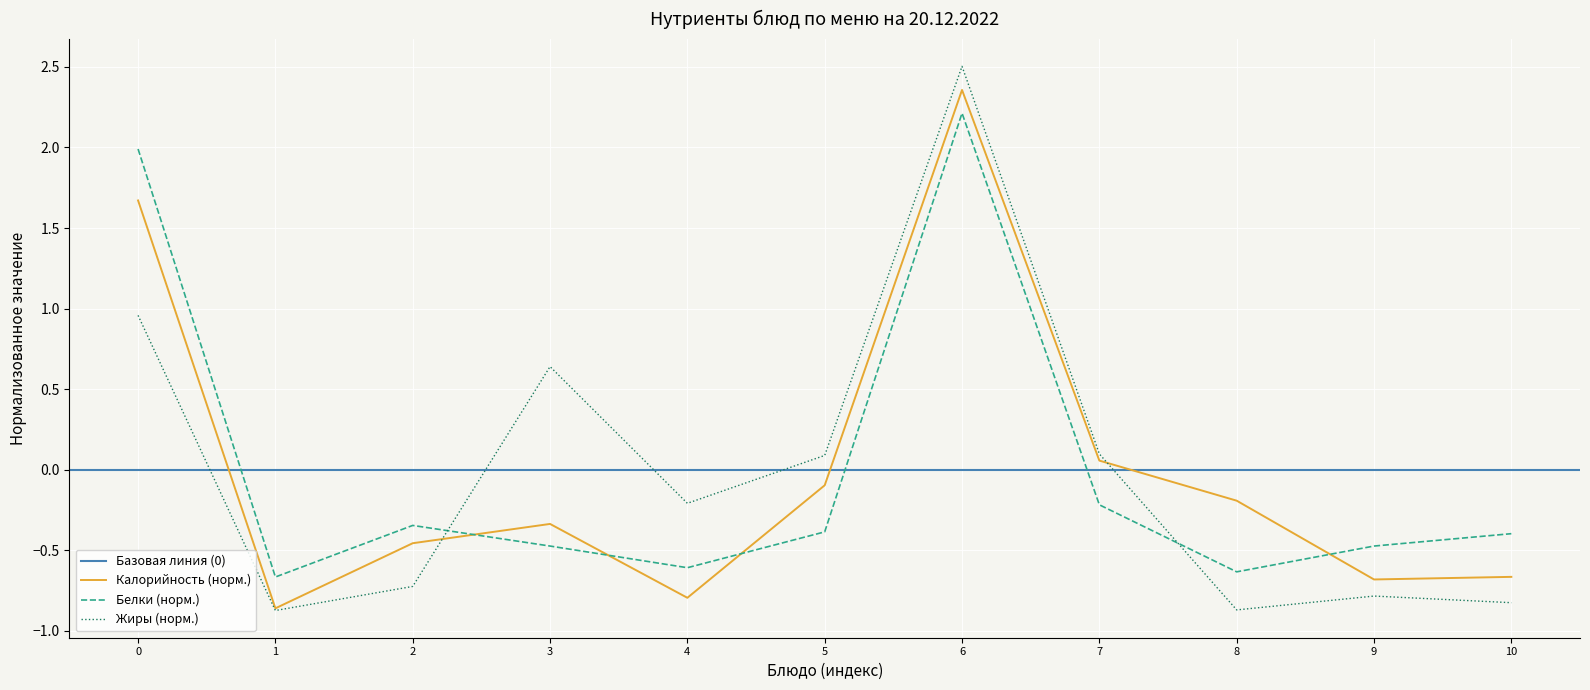

Which series ends up on top after the final intersection of Белки (норм.) and Калорийность (норм.)?

Белки (норм.)